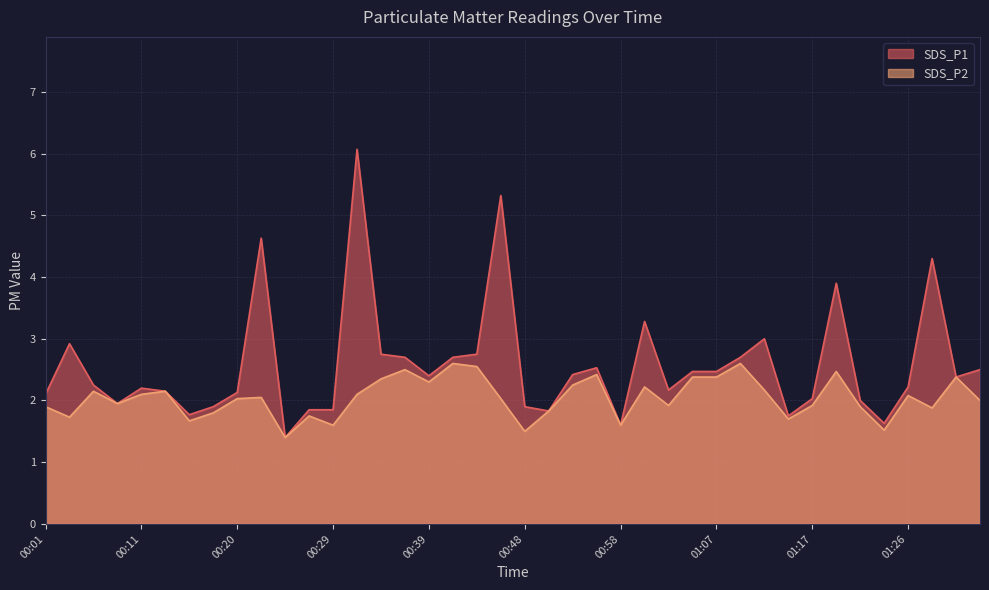

Reading left to right, what are all the values shown in this chart?

SDS_P1: 2.1	2.9	2.2	1.9	2.2	2.1	1.8	1.9	2.1	4.6	1.4	1.9	1.9	6.1	2.8	2.7	2.4	2.7	2.8	5.3	1.9	1.8	2.4	2.5	1.6	3.3	2.2	2.5	2.5	2.7	3.0	1.8	2.0	3.9	2.0	1.6	2.2	4.3	2.4	2.5
SDS_P2: 1.9	1.7	2.1	1.9	2.1	2.1	1.7	1.8	2.0	2.0	1.4	1.8	1.6	2.1	2.4	2.5	2.3	2.6	2.5	2.0	1.5	1.8	2.2	2.4	1.6	2.2	1.9	2.4	2.4	2.6	2.2	1.7	1.9	2.5	1.9	1.5	2.1	1.9	2.4	2.0